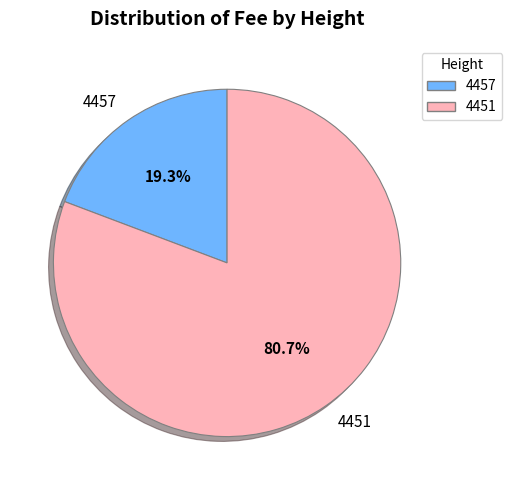

Is 4457 the majority of the pie?

No